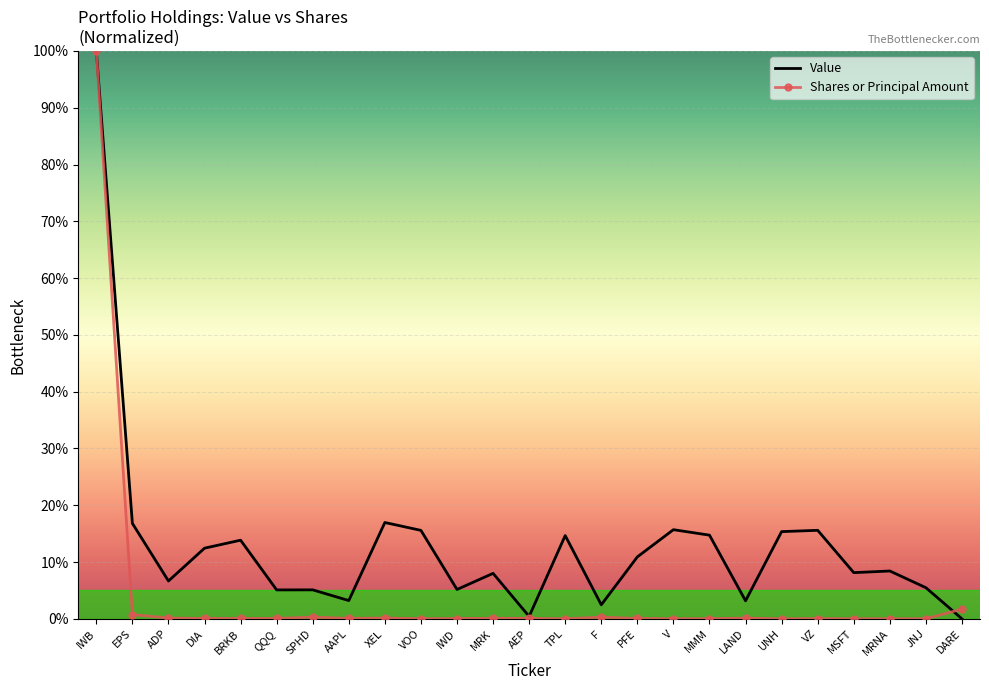

At which category is the sum across all series the highest?

IWB